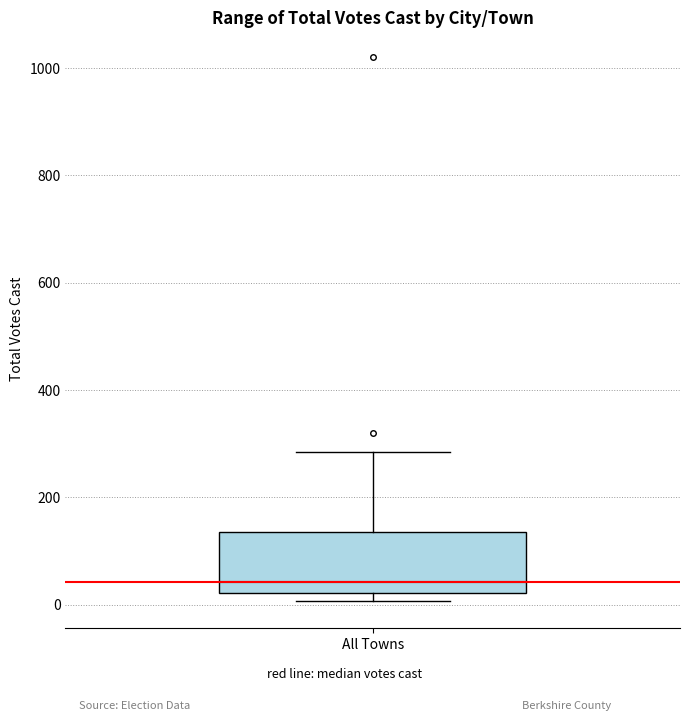

Transcribe this box plot: give where the median line is, the range the box spans, and where the two whiskers end, as read against the y-axis. The values are not printed on the chart, so give them approximately, as read against the axis.

median 40, box 20 to 140, whiskers 0 to 280